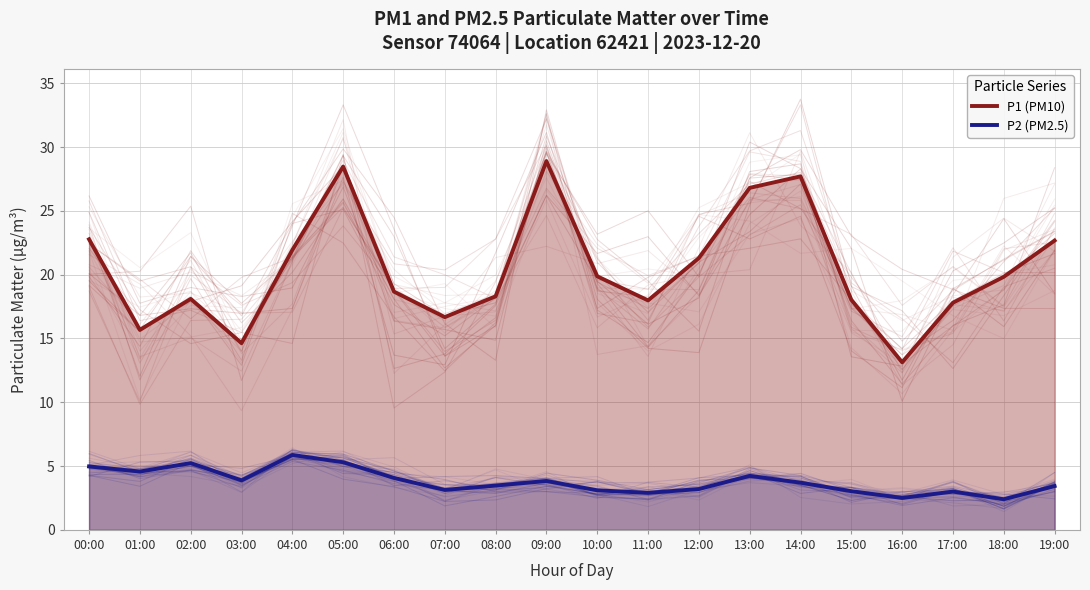

What is the average value of the P1 (PM10) series?

20.5